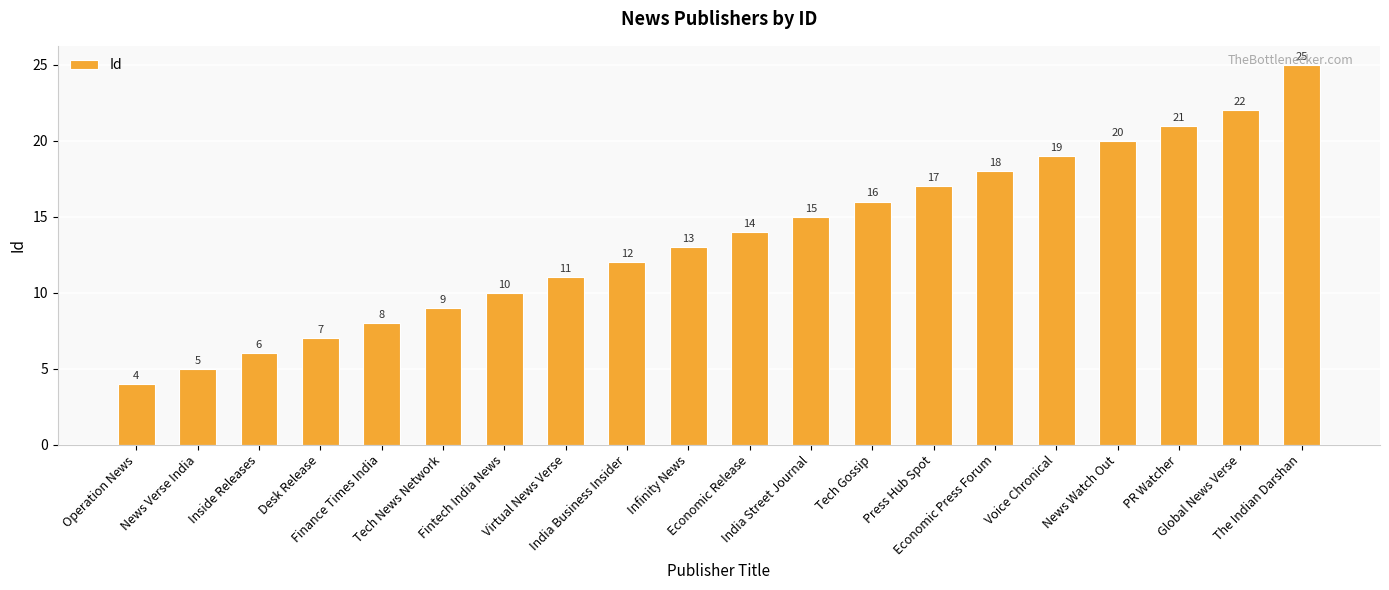

Reading left to right, list all the values displayed in this chart.

Operation News=4	News Verse India=5	Inside Releases=6	Desk Release=7	Finance Times India=8	Tech News Network=9	Fintech India News=10	Virtual News Verse=11	India Business Insider=12	Infinity News=13	Economic Release=14	India Street Journal=15	Tech Gossip=16	Press Hub Spot=17	Economic Press Forum=18	Voice Chronical=19	News Watch Out=20	PR Watcher=21	Global News Verse=22	The Indian Darshan=25